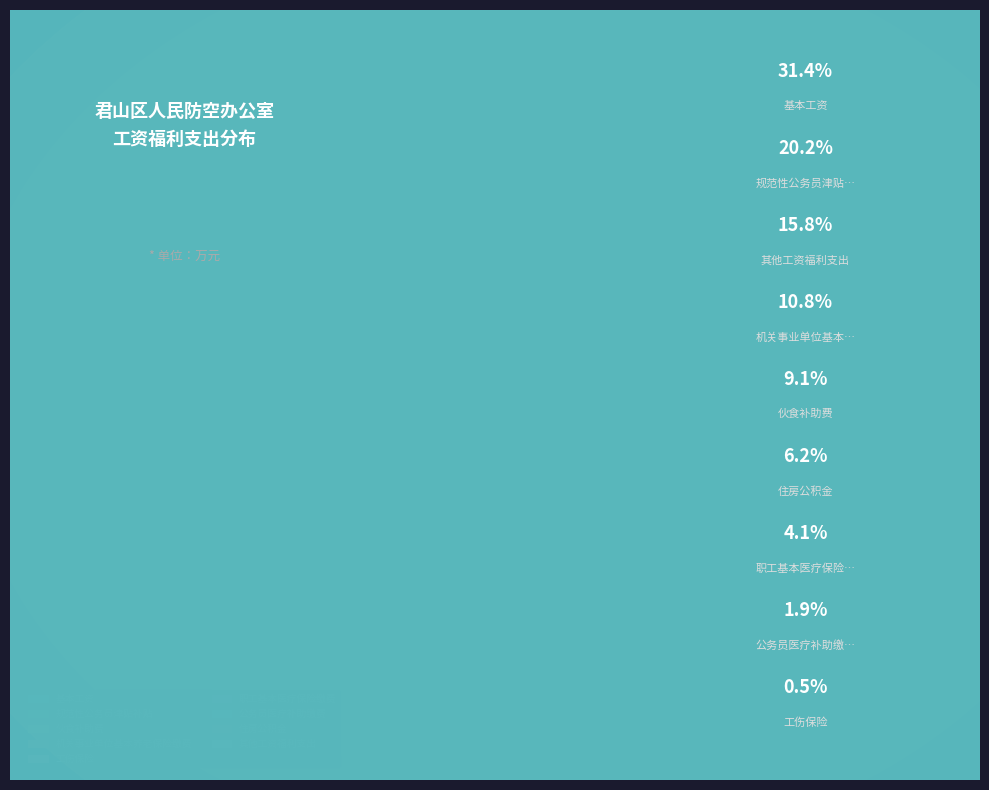

To the nearest percent, what is the combined percentage of 职工基本医疗保险缴费 and 公务员医疗补助缴费?

6%